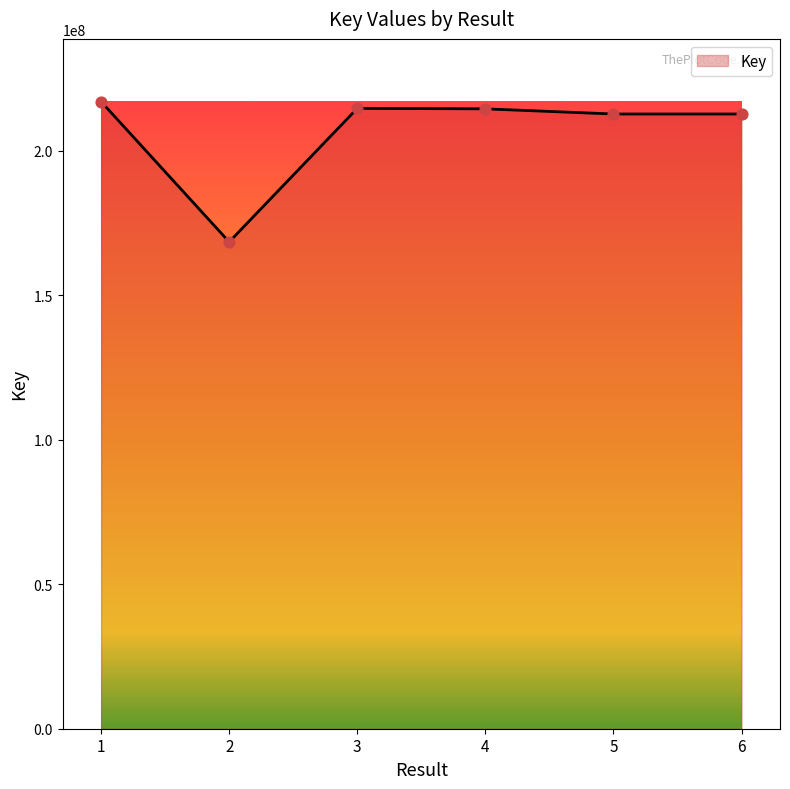

What is the change in value from 3 to 5?

-1955794